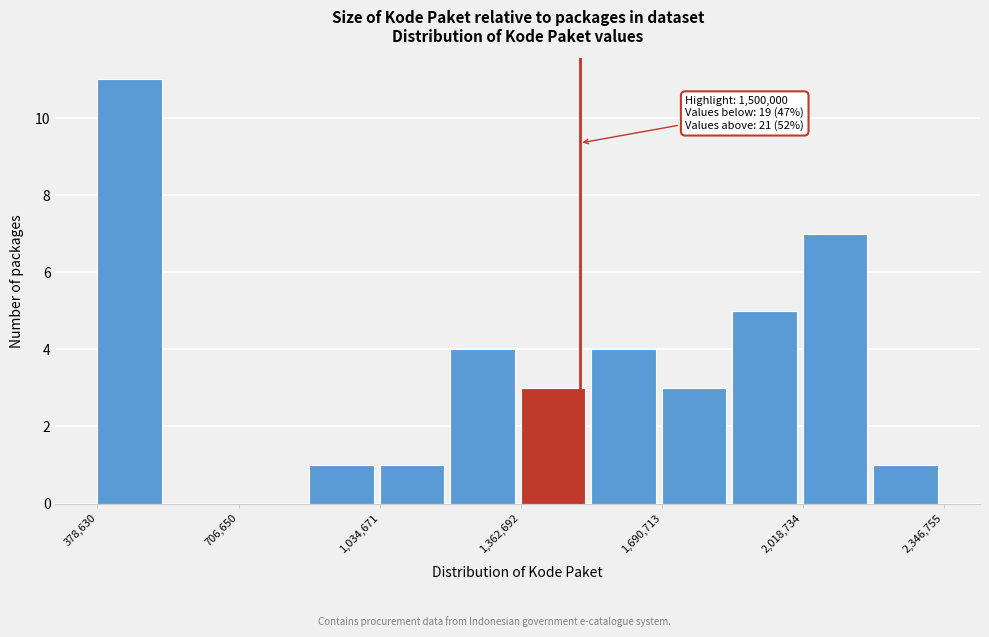

Around what value on the x-axis is the tallest bar? Give the approximate position of its centre, as read against the axis.

450000